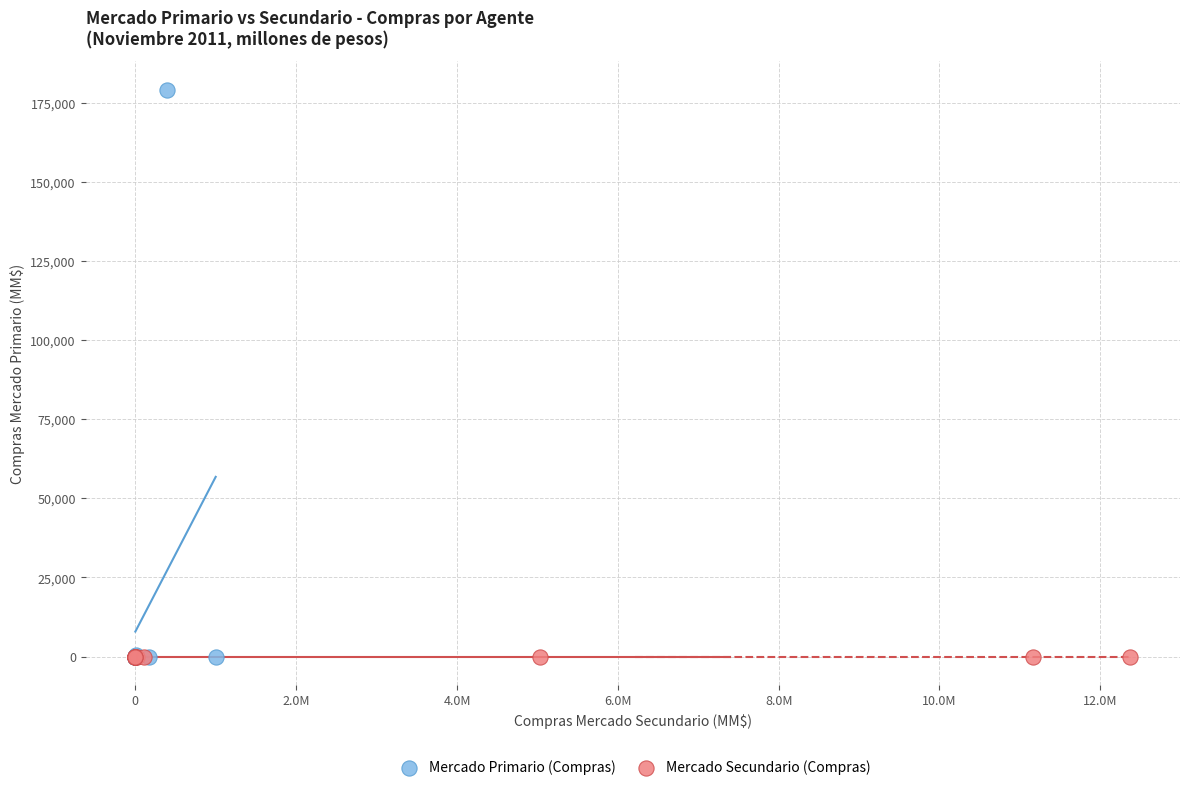

Which series reaches the maximum Y coordinate?

Mercado Primario (Compras)